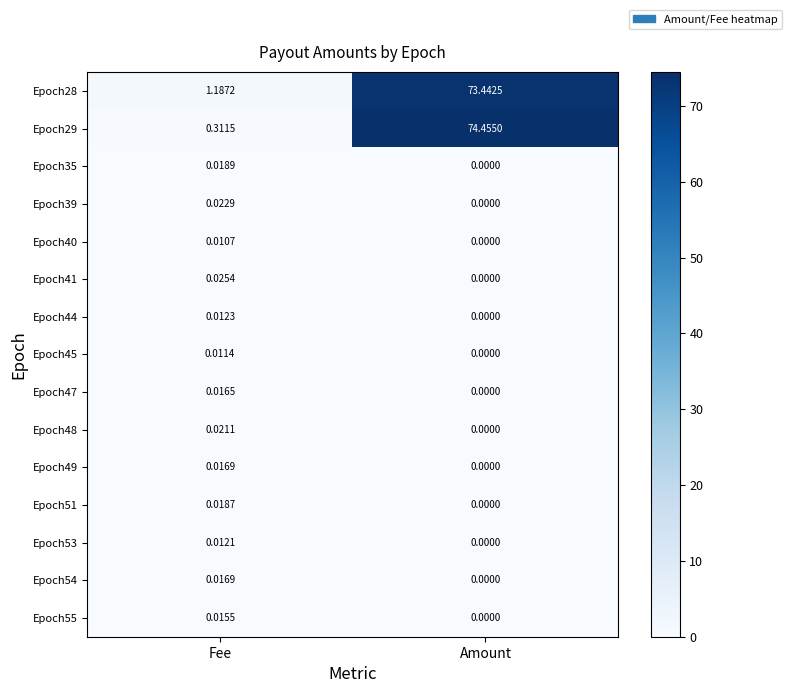

What is the total value across all series at Amount?

147.9